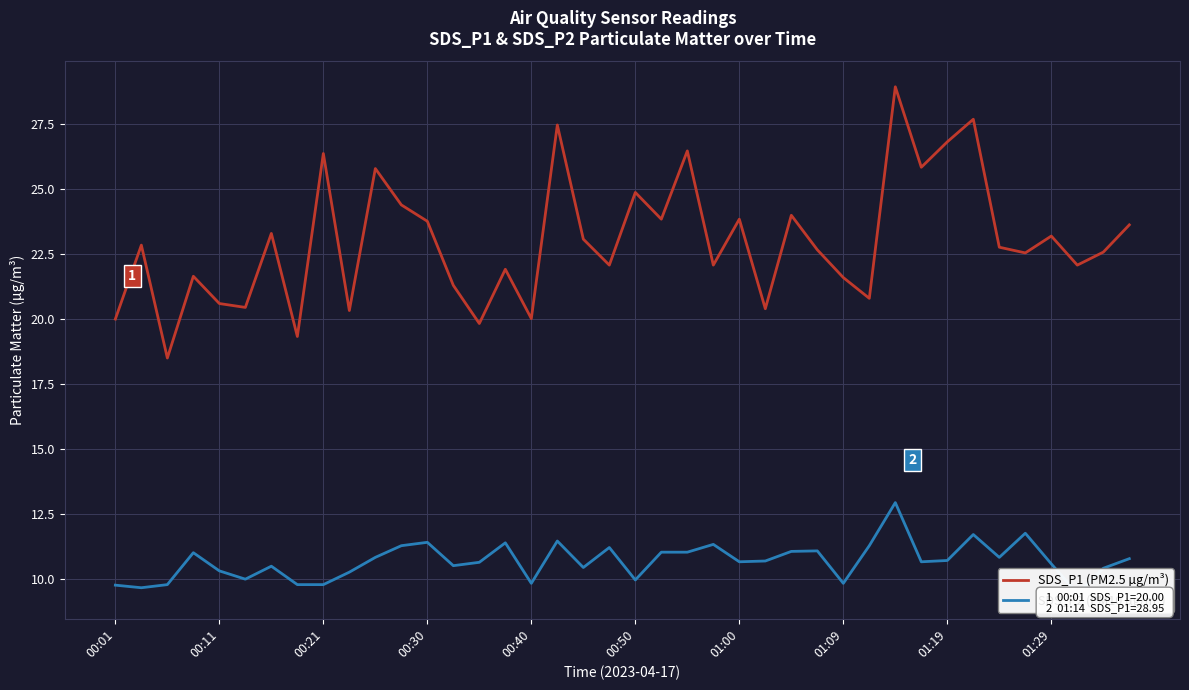

True or false: SDS_P1 (PM2.5 µg/m³) and SDS_P2 (PM10 µg/m³) intersect in this chart.

False